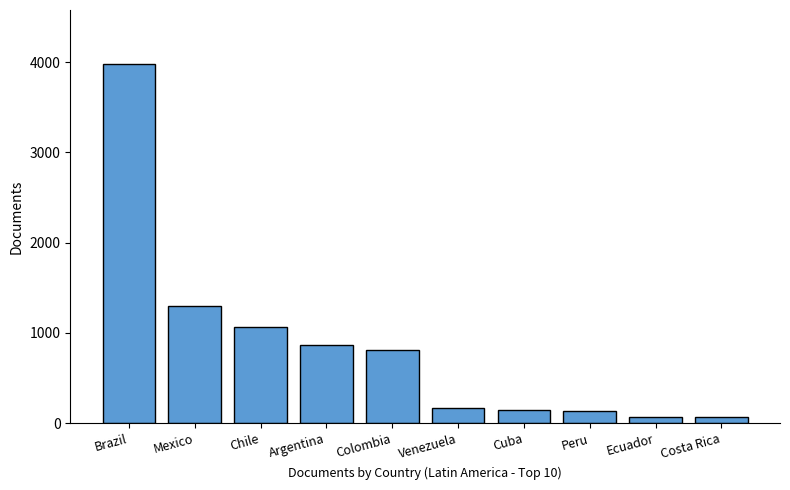

What is the difference between the maximum and minimum values?

3911